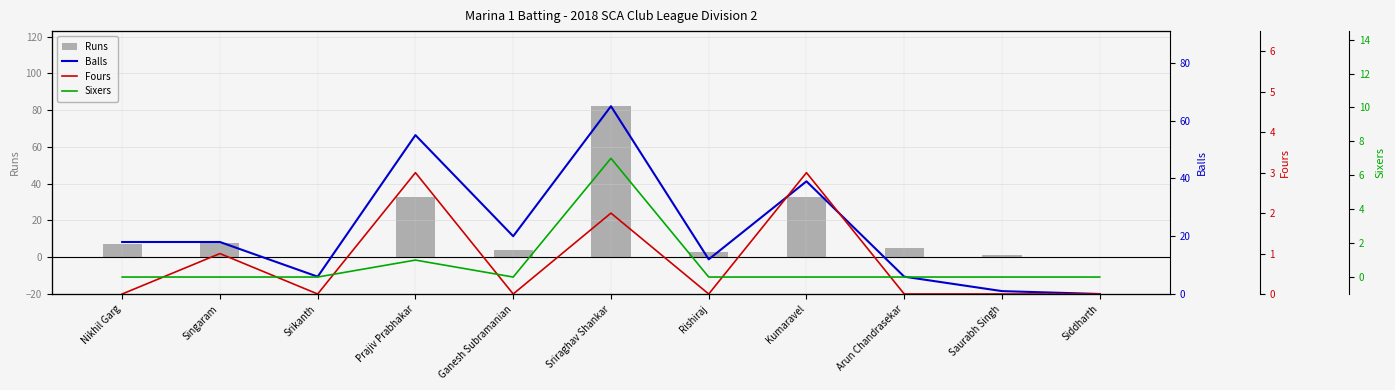

How many Fours values are between 0 and 2?

9